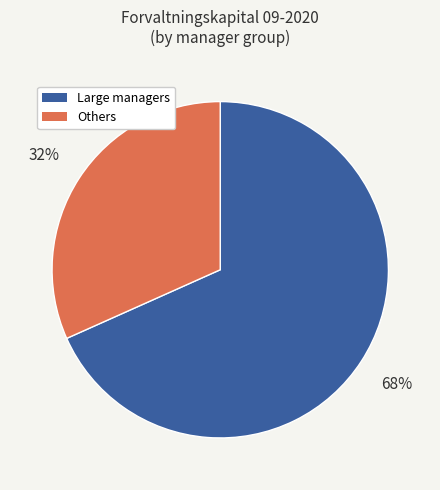

To the nearest percent, what is the average slice percentage?

50%